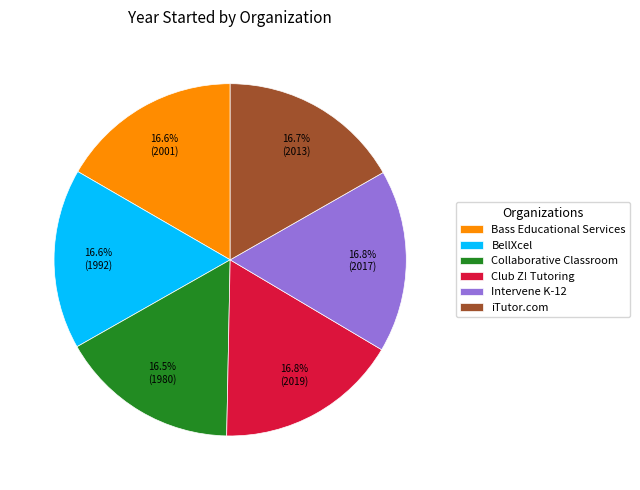

True or false: BellXcel accounts for 17% of the total.

True